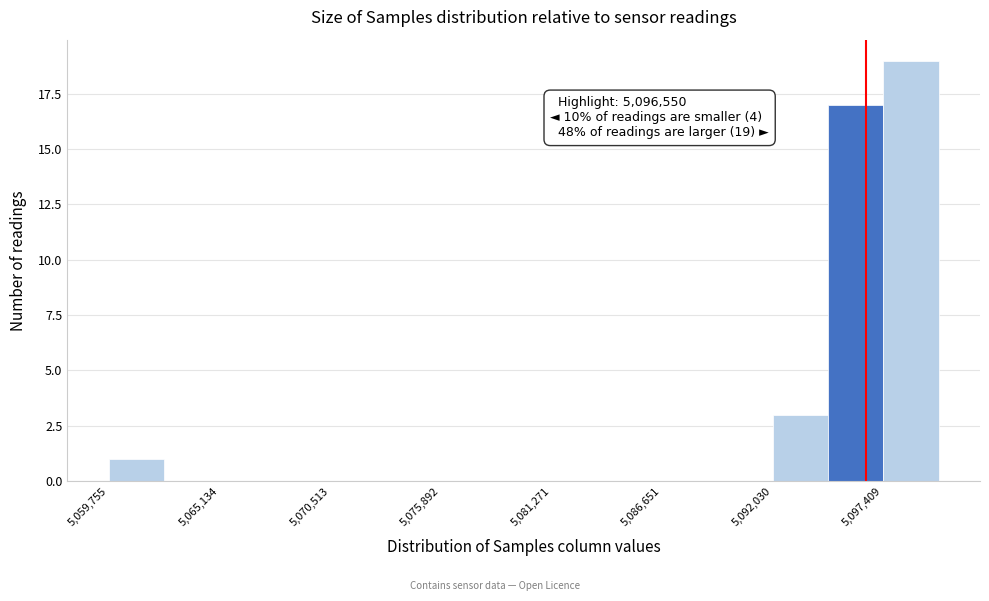

Around what value on the x-axis is the tallest bar? Give the approximate position of its centre, as read against the axis.

5099000